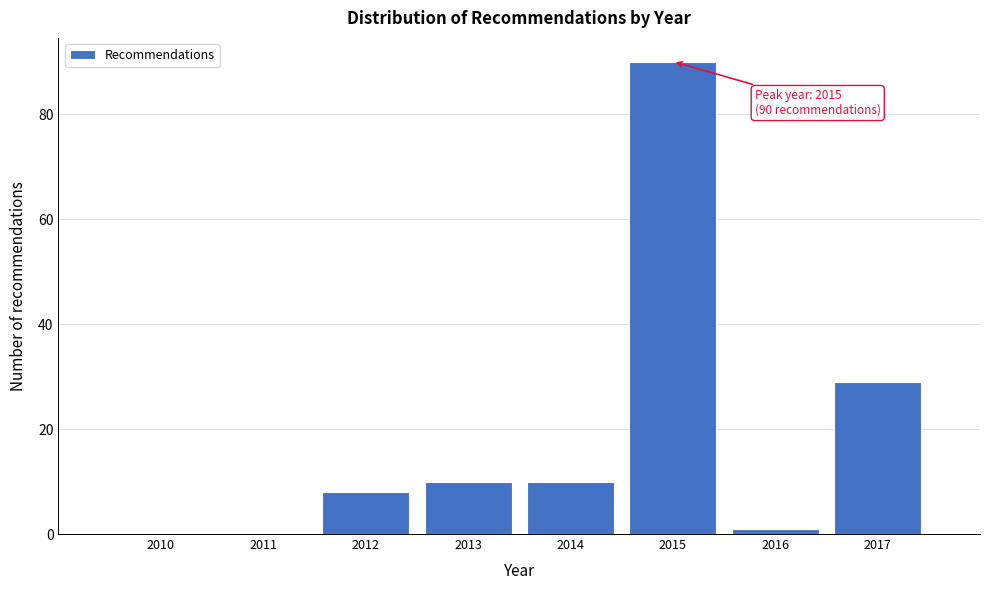

Reading left to right, extract all data points from this chart.

2010=0	2011=0	2012=8	2013=10	2014=10	2015=90	2016=1	2017=29